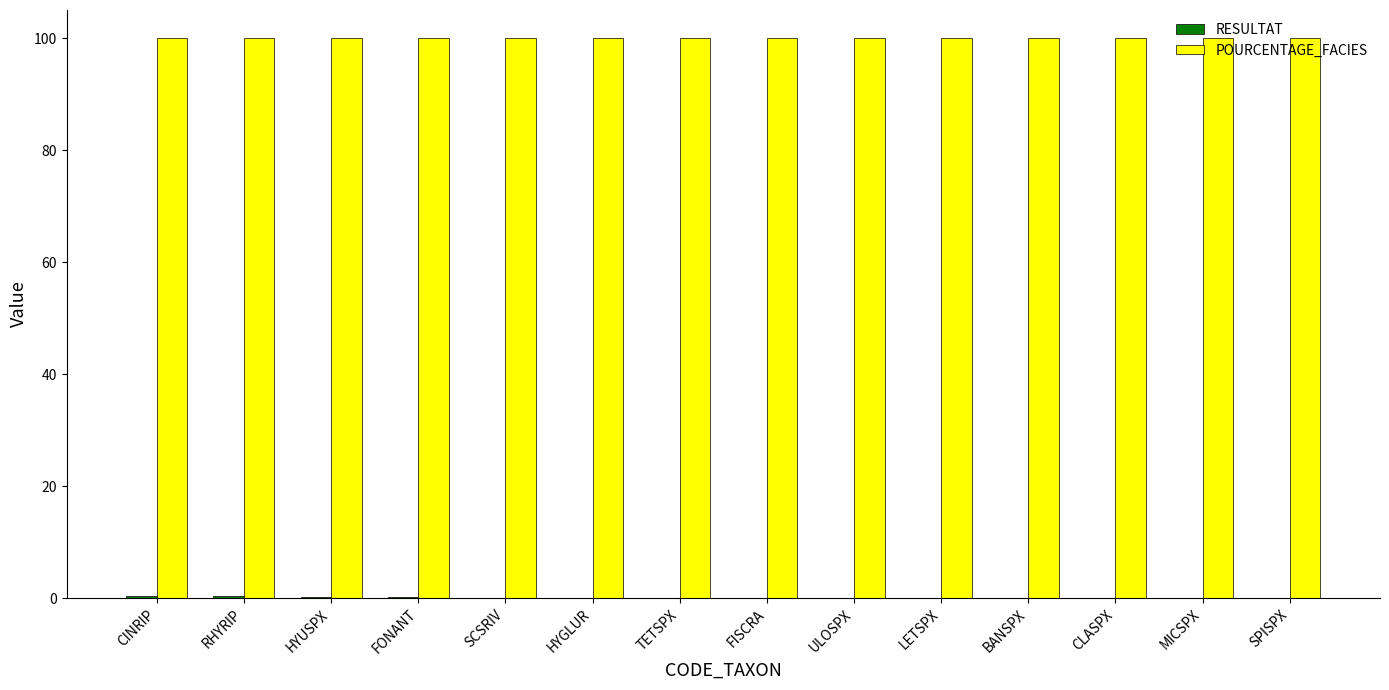

What is the maximum value shown in the chart?

100.0